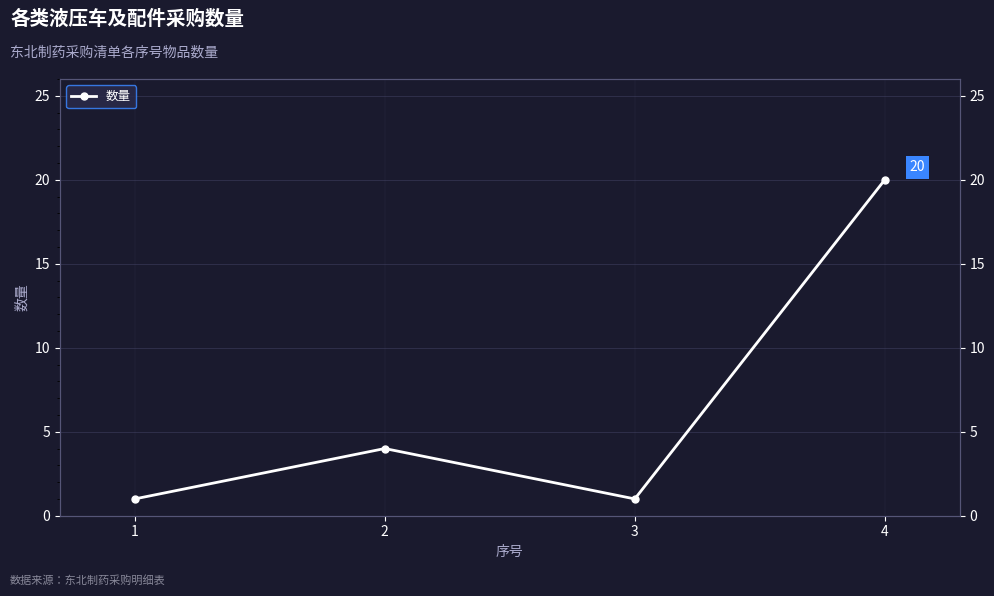

Reading left to right, extract all data points from this chart.

1	4	1	20